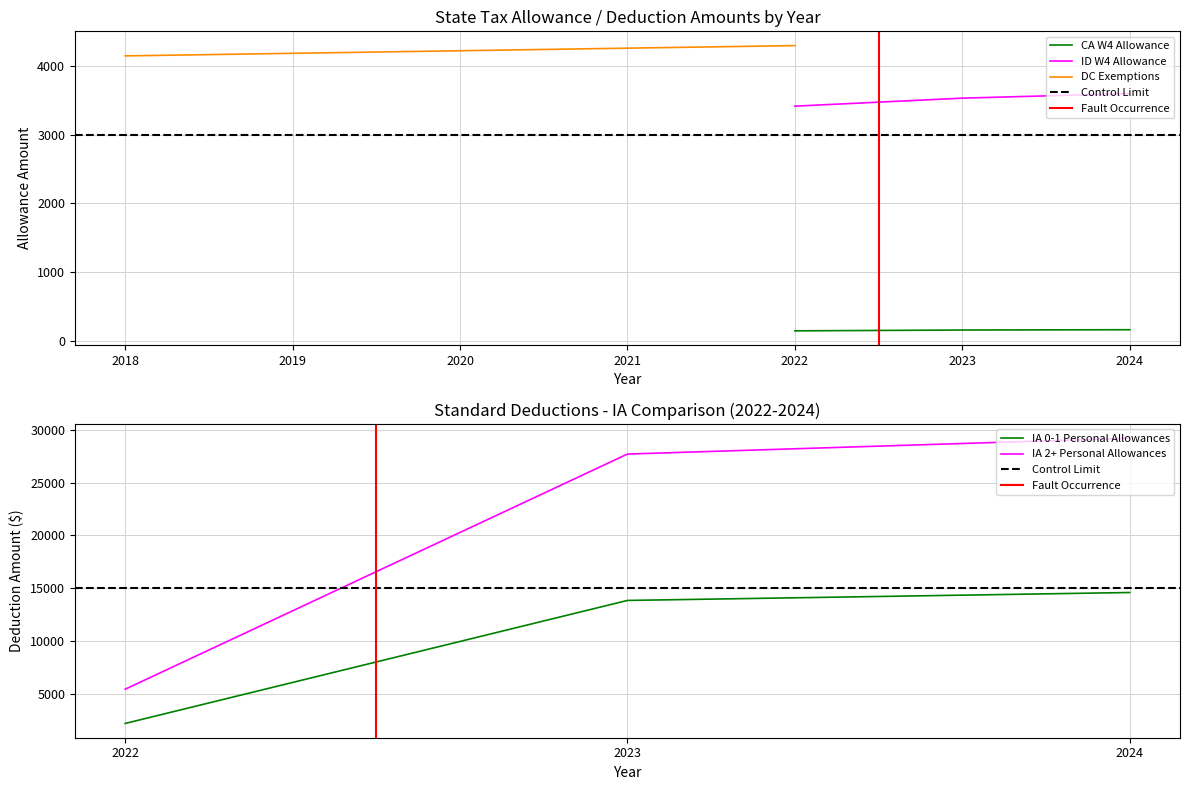

What is the highest value of the ID W4 Allowance series?

3600.0